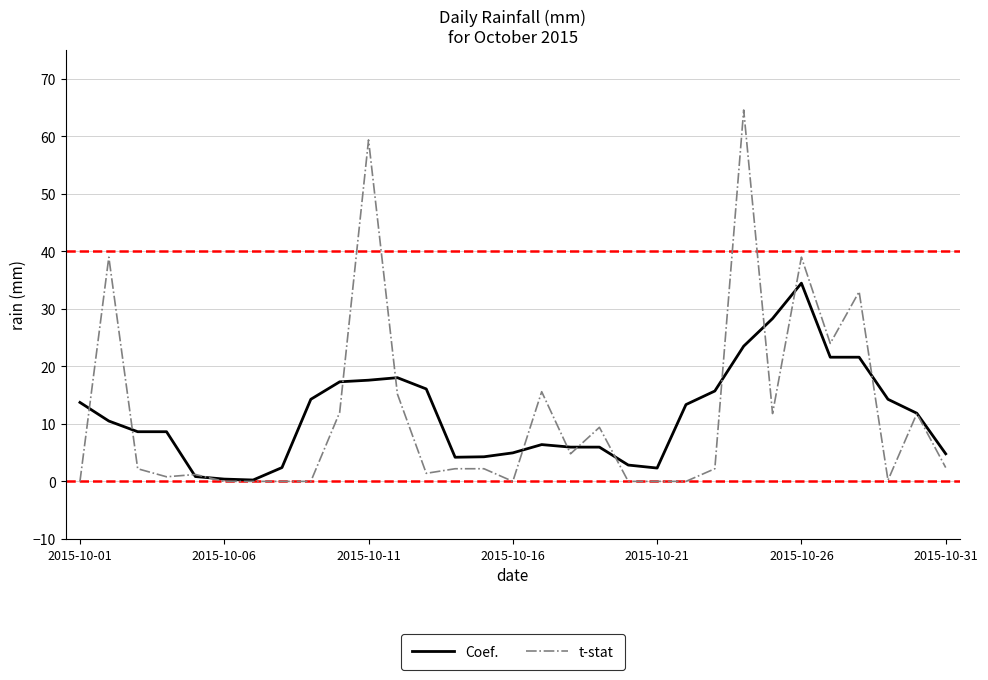

What is the highest value of the Coef. series?

34.5